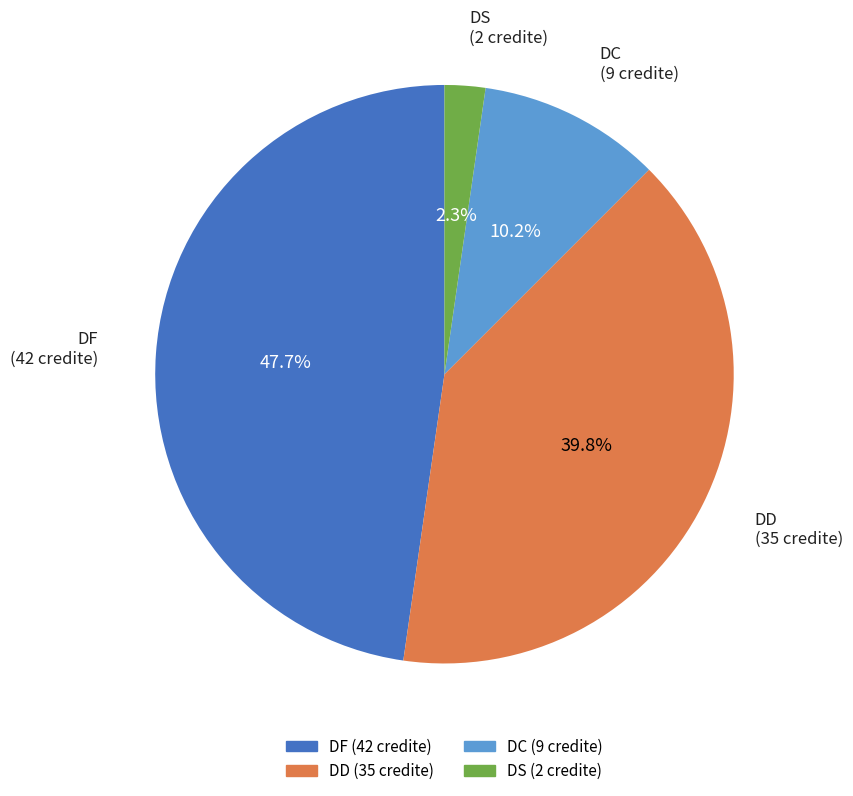

Is there a majority slice in this chart?

No